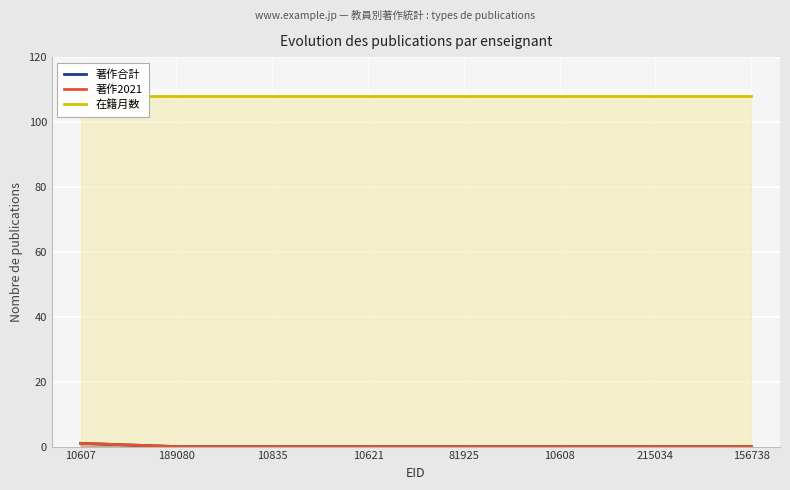

What is the sum of all 著作合計 values?

1